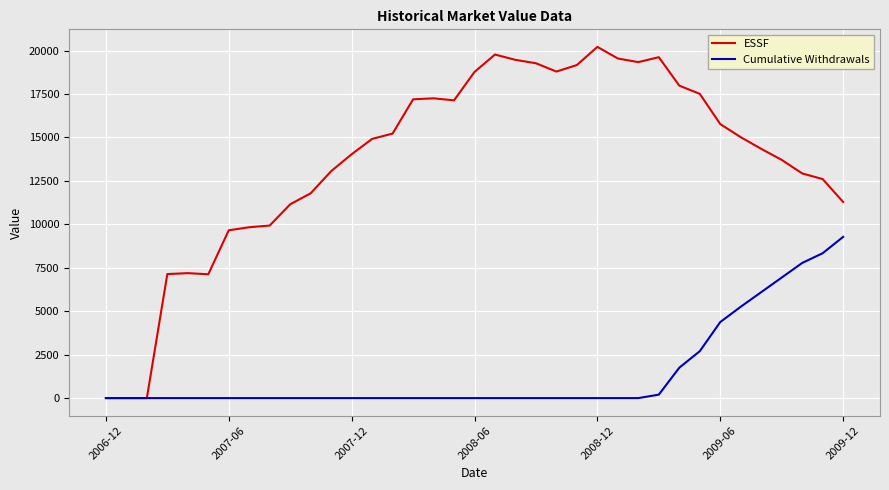

Which series has the largest total across all categories?

ESSF